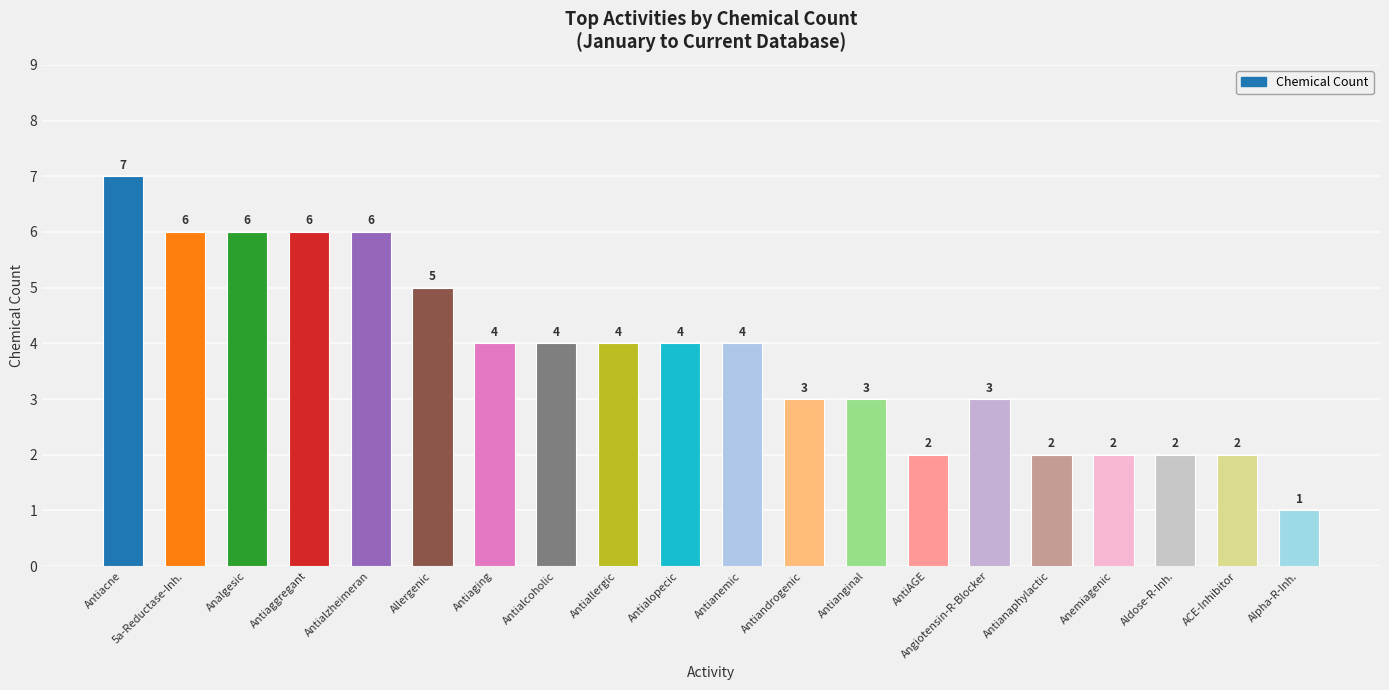

Reading left to right, what are all the values shown in this chart?

7	6	6	6	6	5	4	4	4	4	4	3	3	2	3	2	2	2	2	1